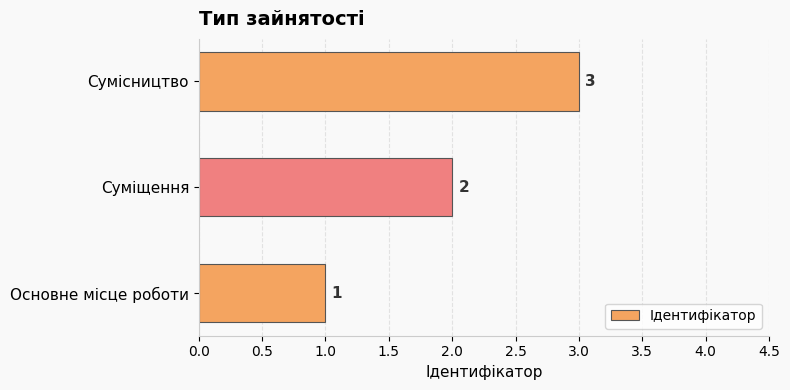

What is the minimum value shown in the chart?

1